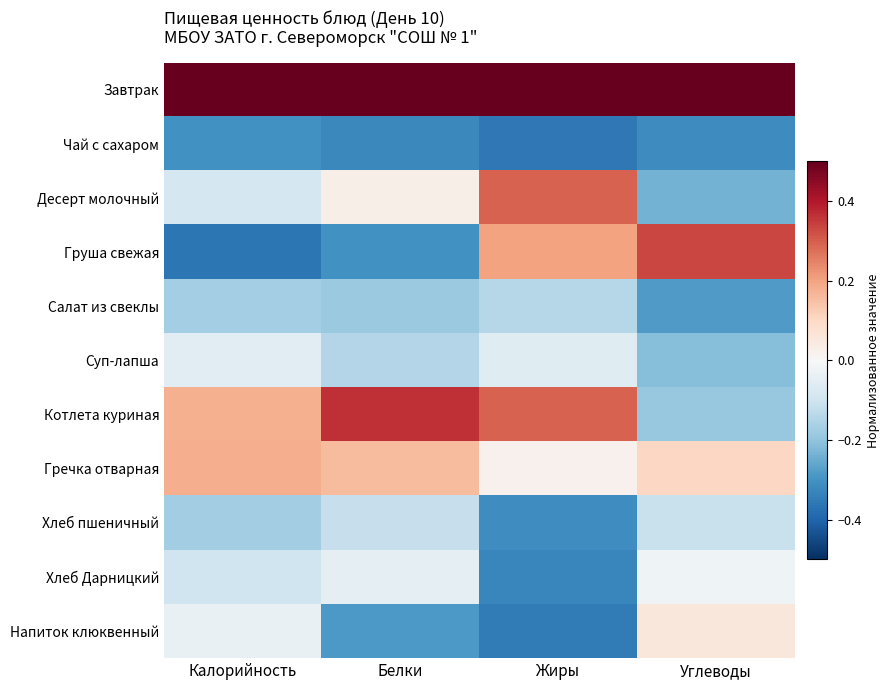

Between Калорийность and Жиры, which is larger?

Калорийность